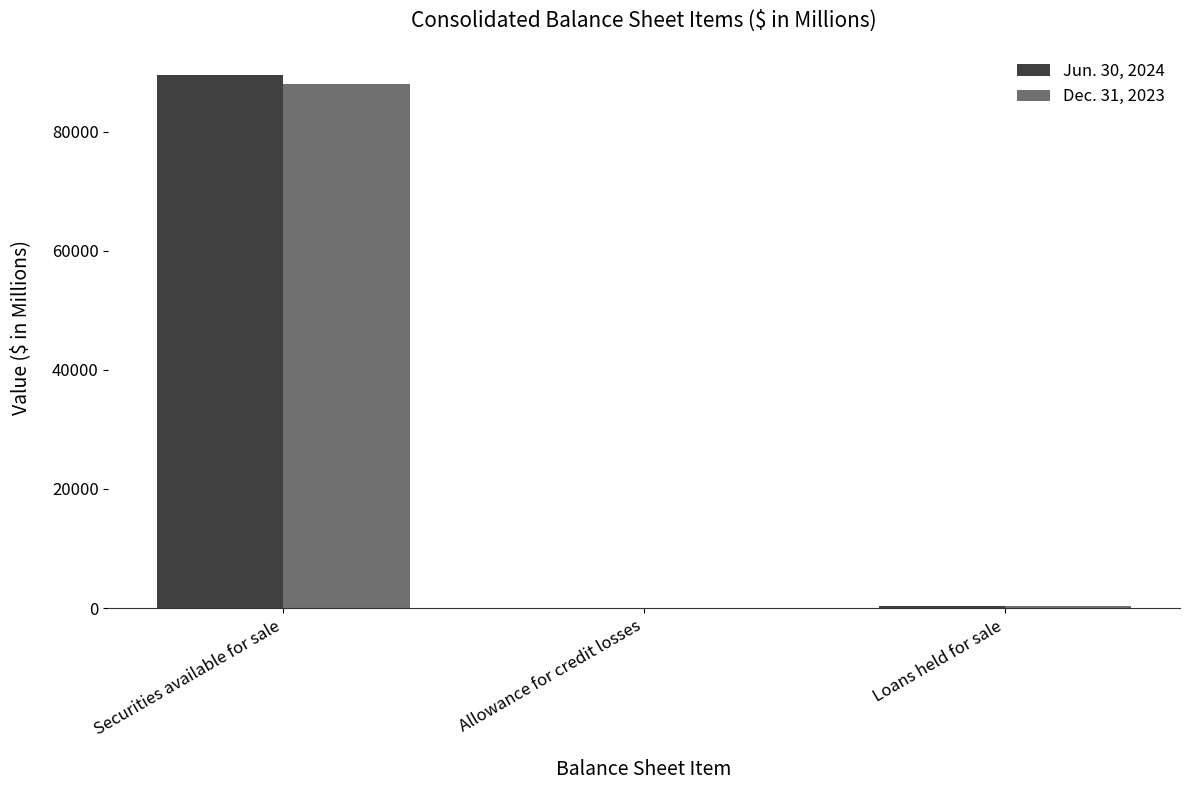

Between Securities available for sale and Loans held for sale, which series saw the biggest shift?

Jun. 30, 2024